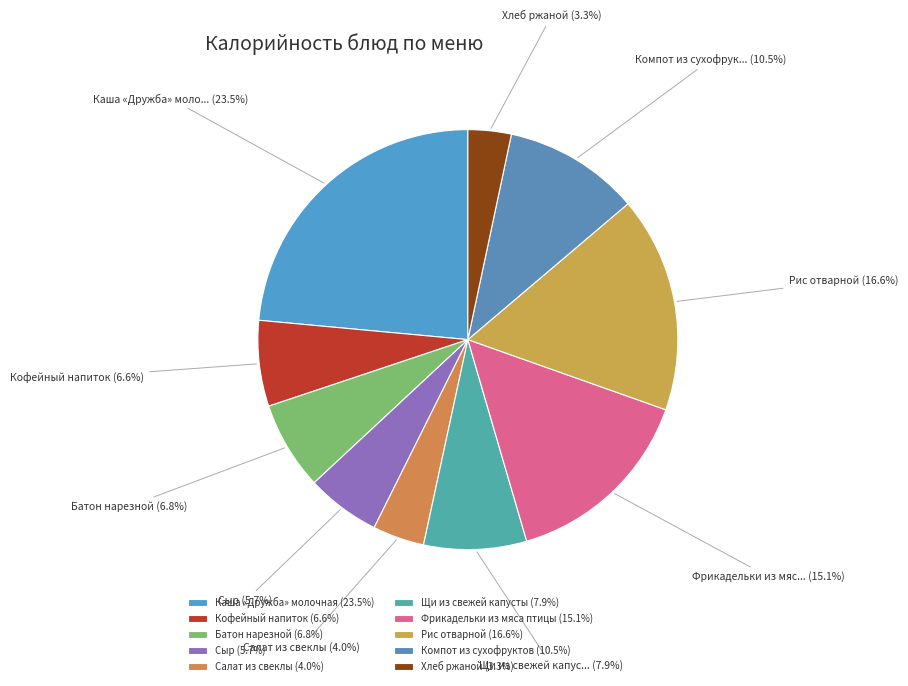

Is the sum of Сыр and Щи из свежей капусты greater than half?

No